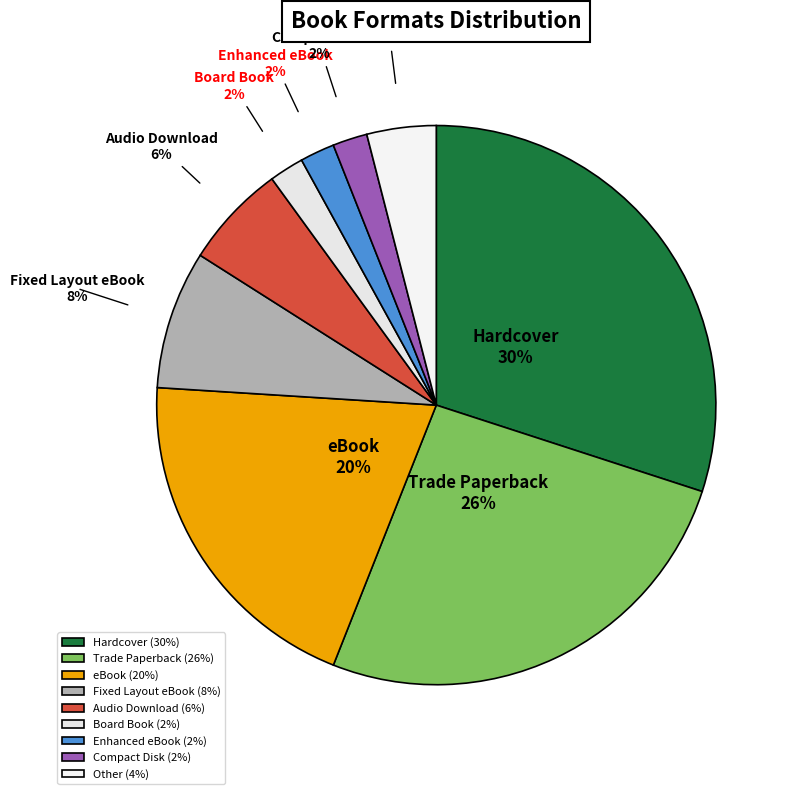

Between Trade Paperback and Audio Download, which is larger?

Trade Paperback